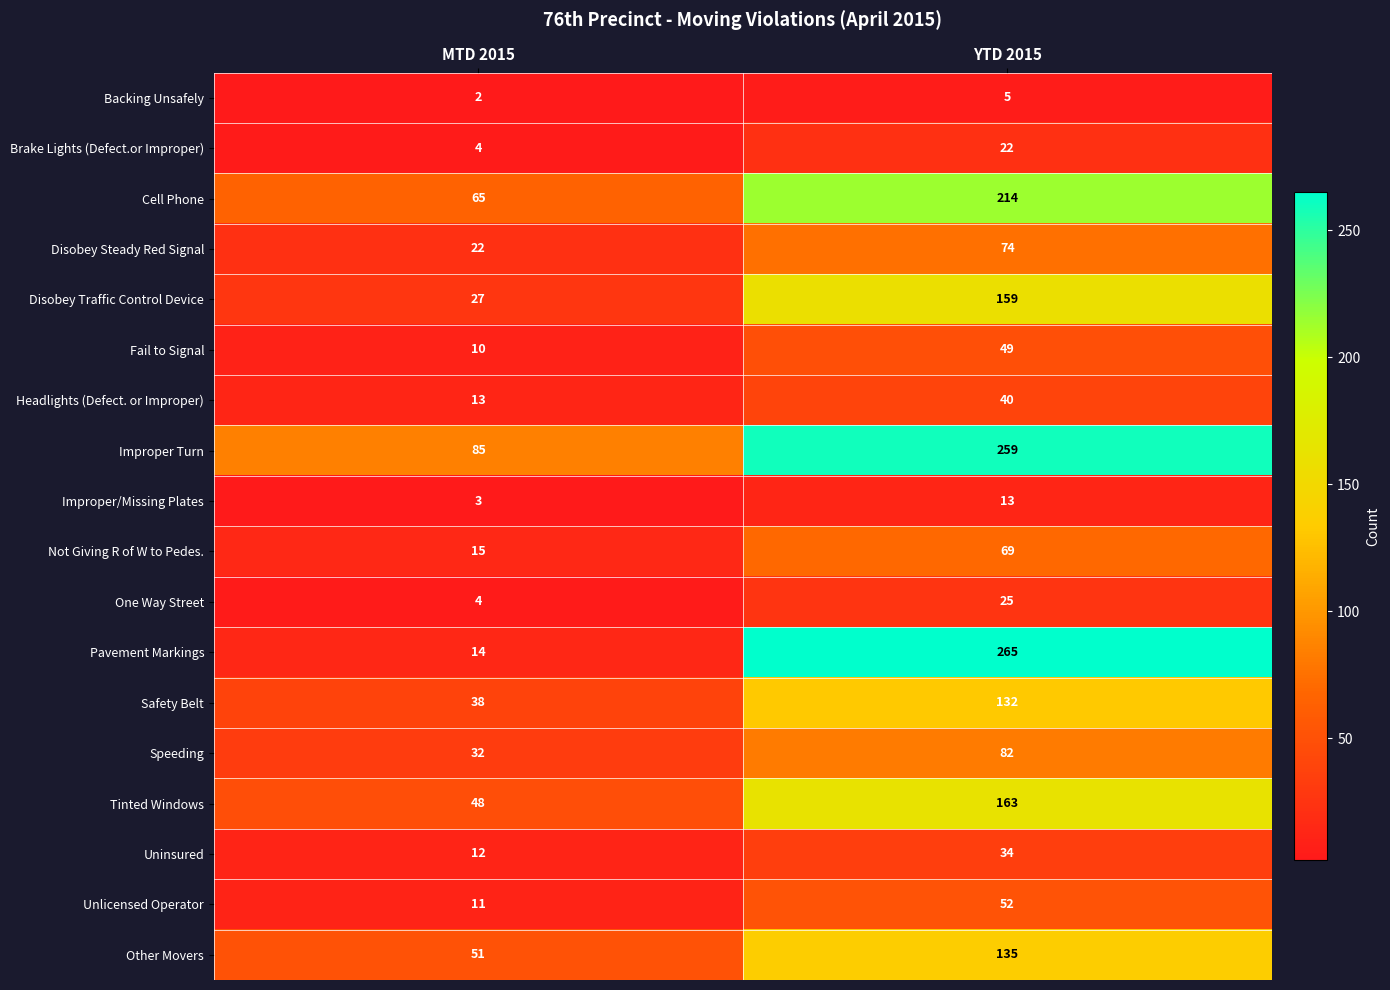

What is the difference between the Unlicensed Operator values at YTD 2015 and MTD 2015?

41